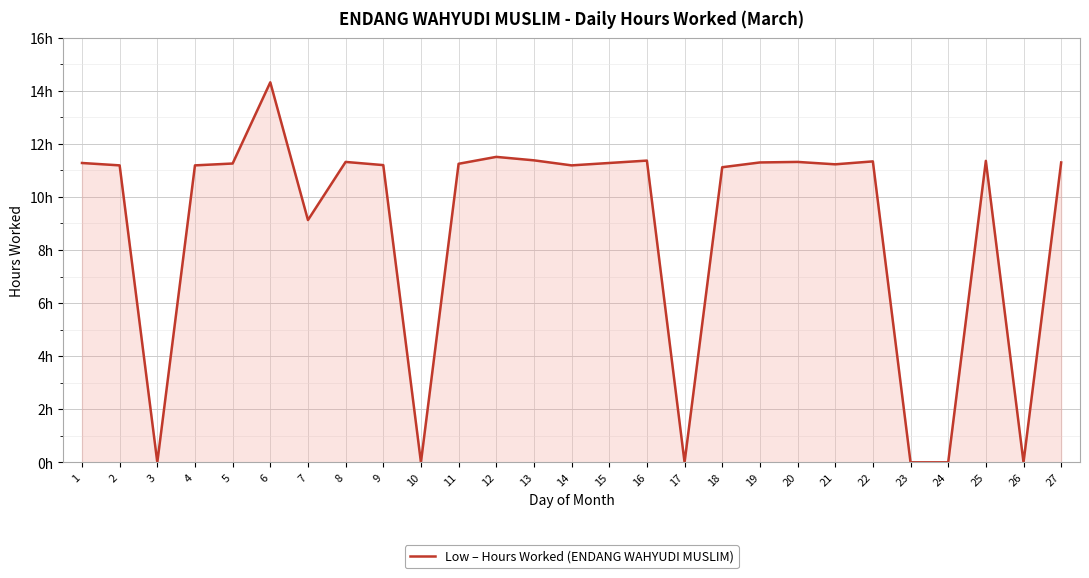

The value at 24 is 9.0. True or false?

False